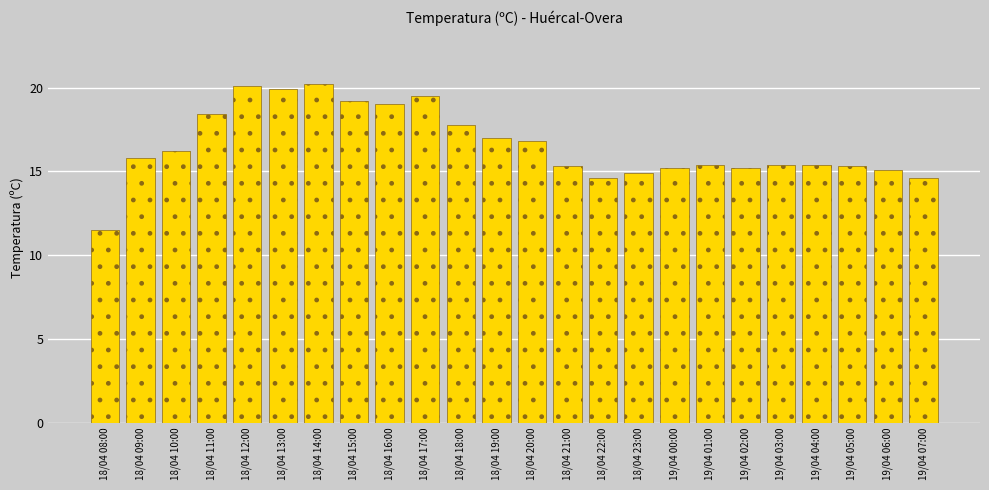

Reading left to right, list all the values displayed in this chart.

11.5	15.8	16.2	18.4	20.1	19.9	20.2	19.2	19.0	19.5	17.8	17.0	16.8	15.3	14.6	14.9	15.2	15.4	15.2	15.4	15.4	15.3	15.1	14.6